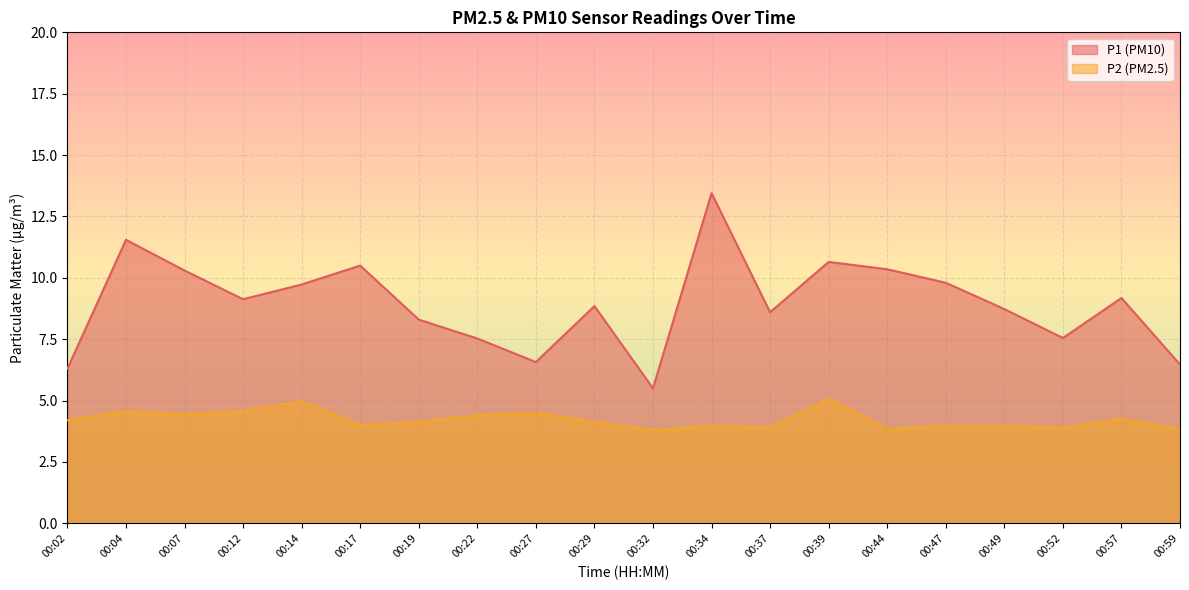

Between 00:04 and 00:57, which series saw the biggest shift?

P1